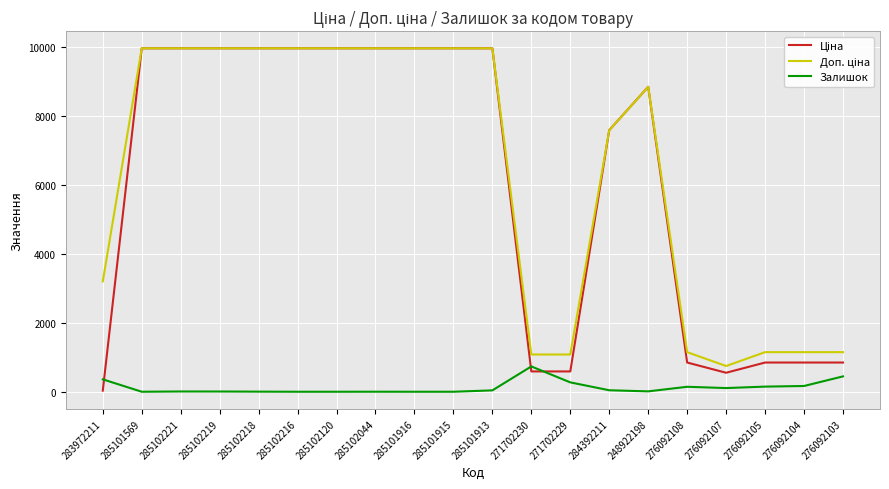

What is the total value across all series at 285102219?

19957.0